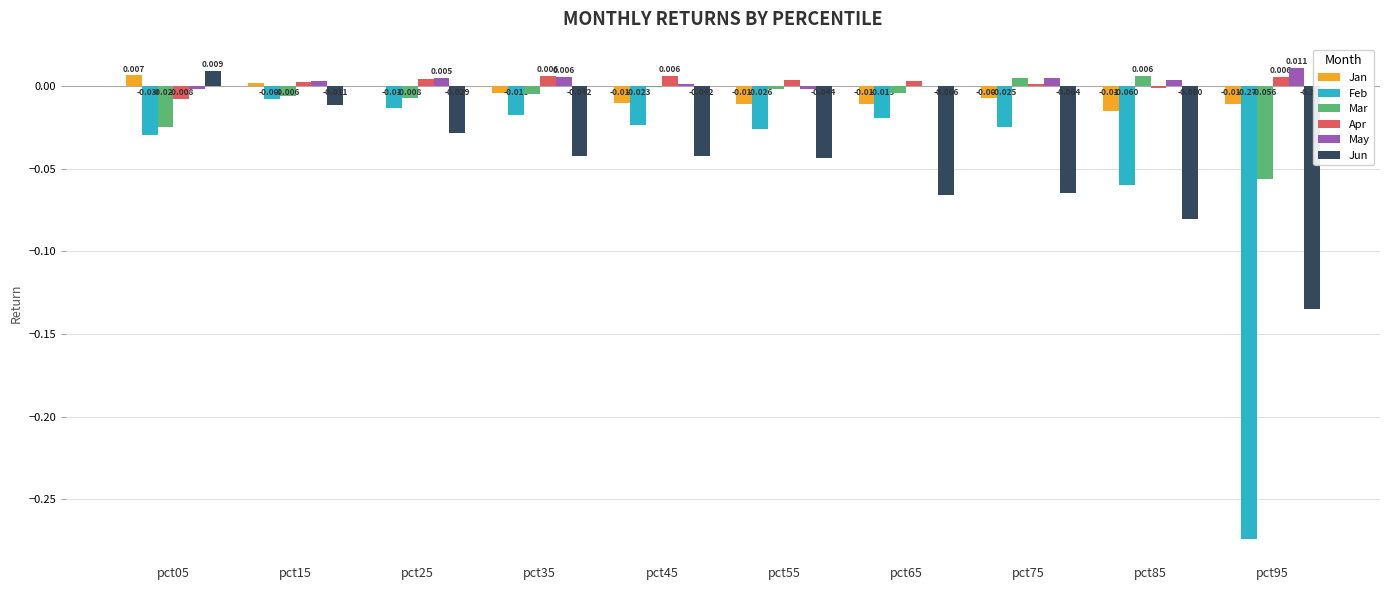

Is the value of Jan at pct15 greater than the value of Mar at pct55?

Yes